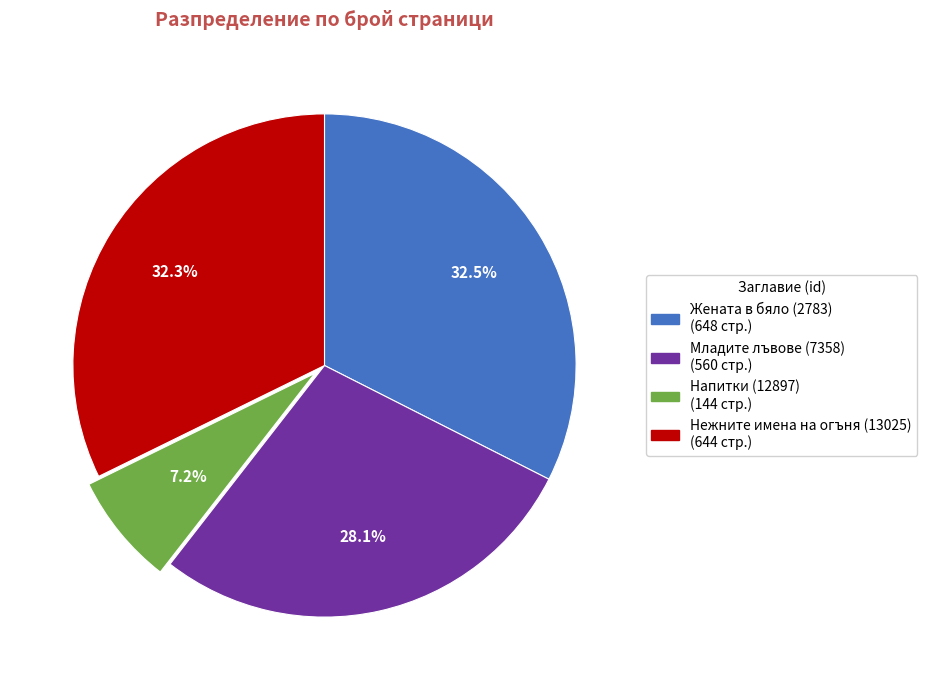

Between Напитки (12897) and Младите лъвове (7358), which is larger?

Младите лъвове (7358)